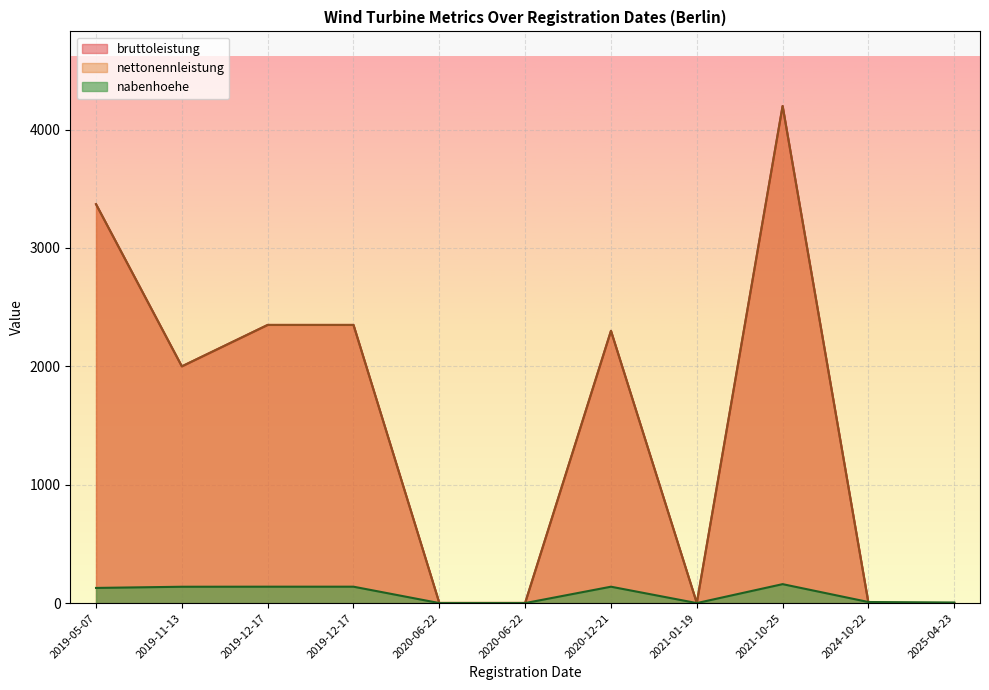

What is the total value across all series at 2020-12-21?

4738.4